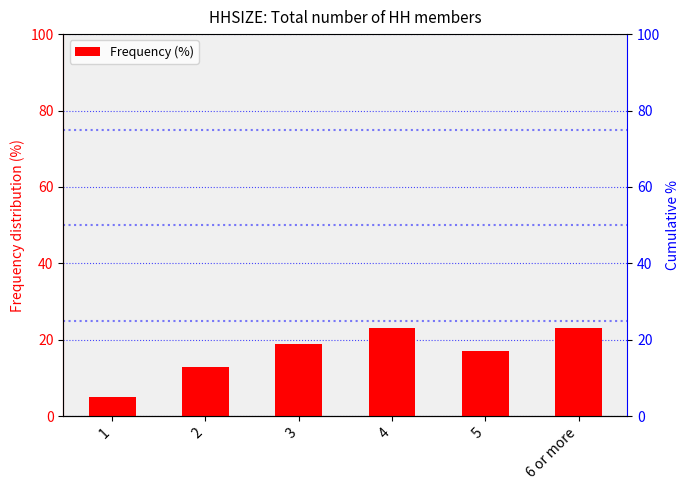

The value at 6 or more is 23. True or false?

True